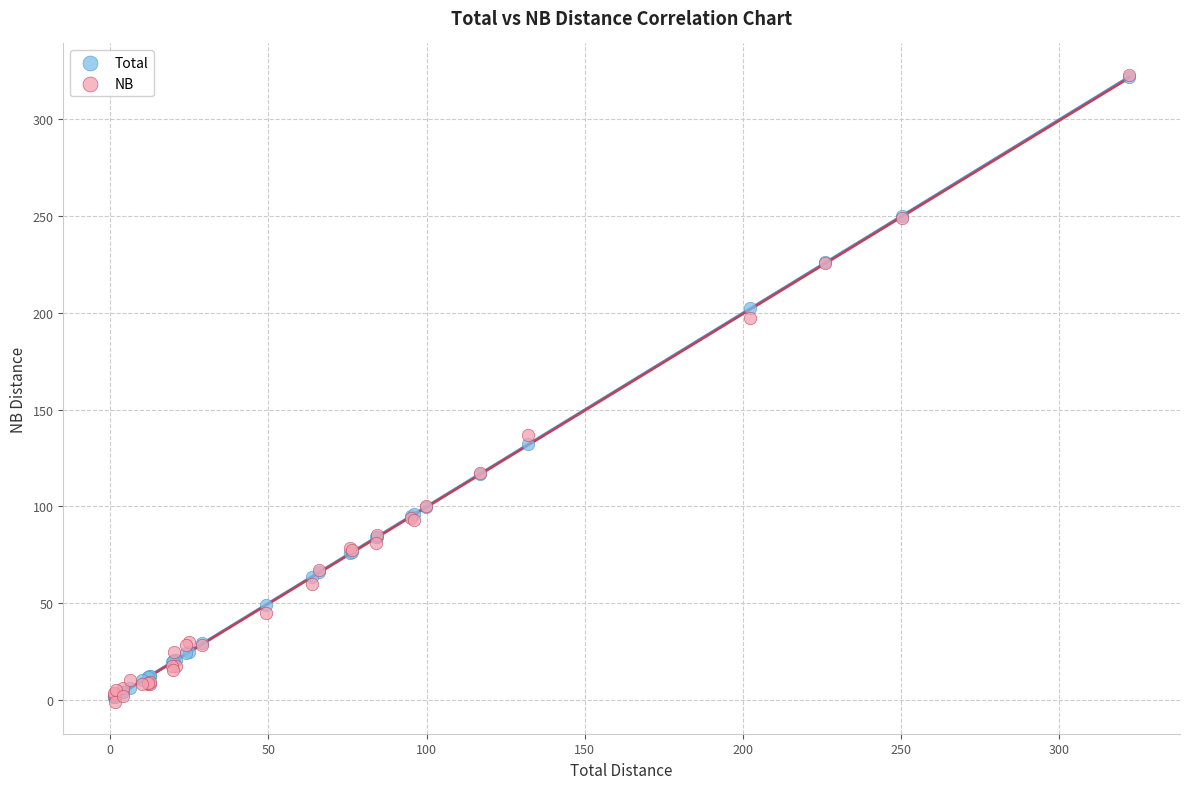

Across all series, what Y value is closest to 160?

136.7